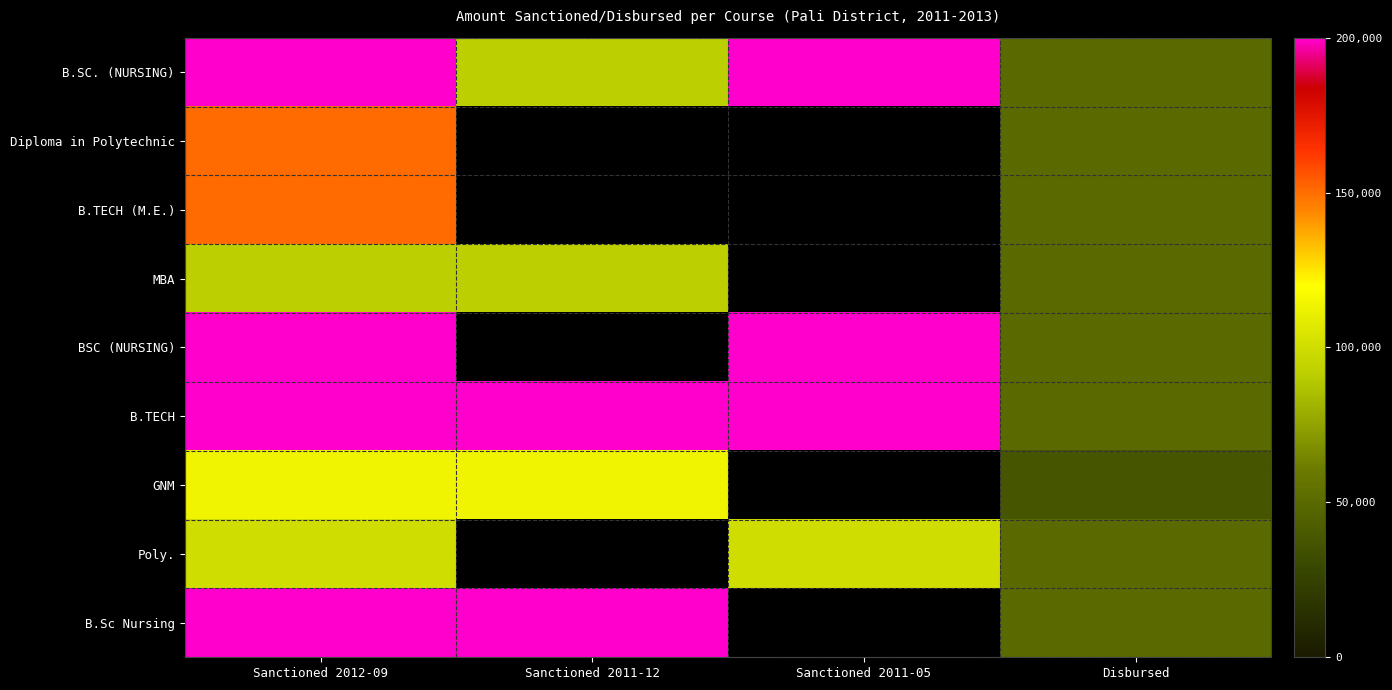

The MBA series shows 92000.0 at Sanctioned 2011-12. True or false?

True